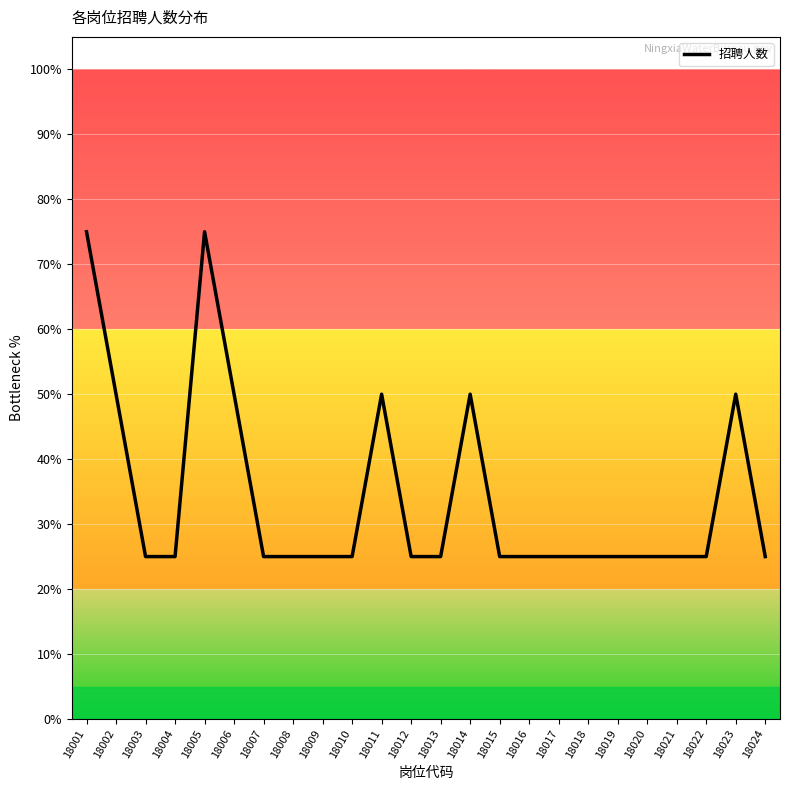

What is the ratio of the value at 18019 to the value at 18010?

1.0